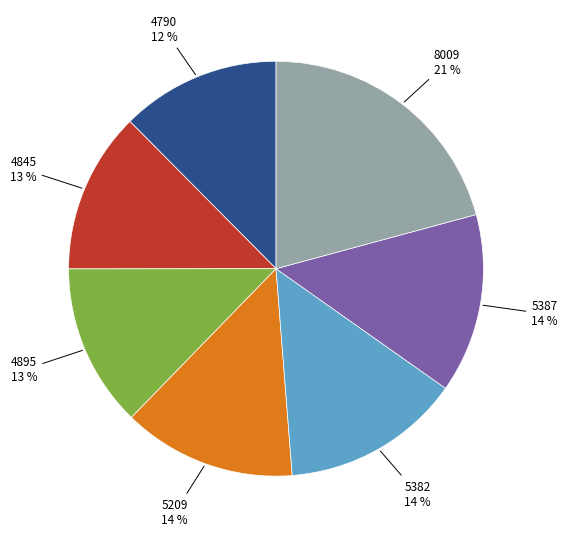

True or false: 8009 accounts for 21% of the total.

True